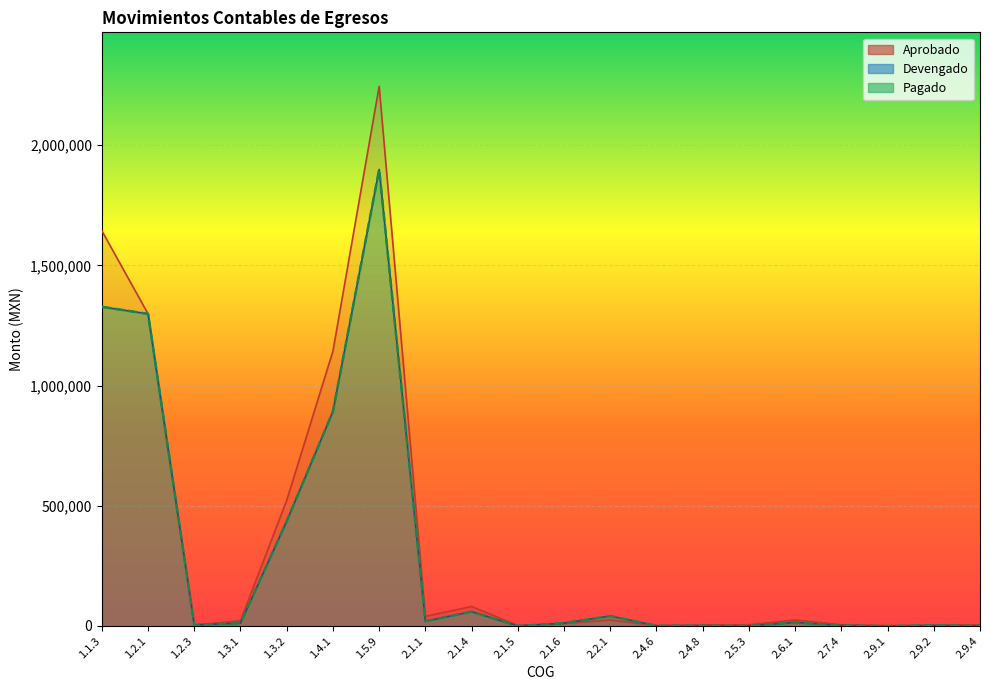

What is the highest value of the Devengado series?

1898838.8